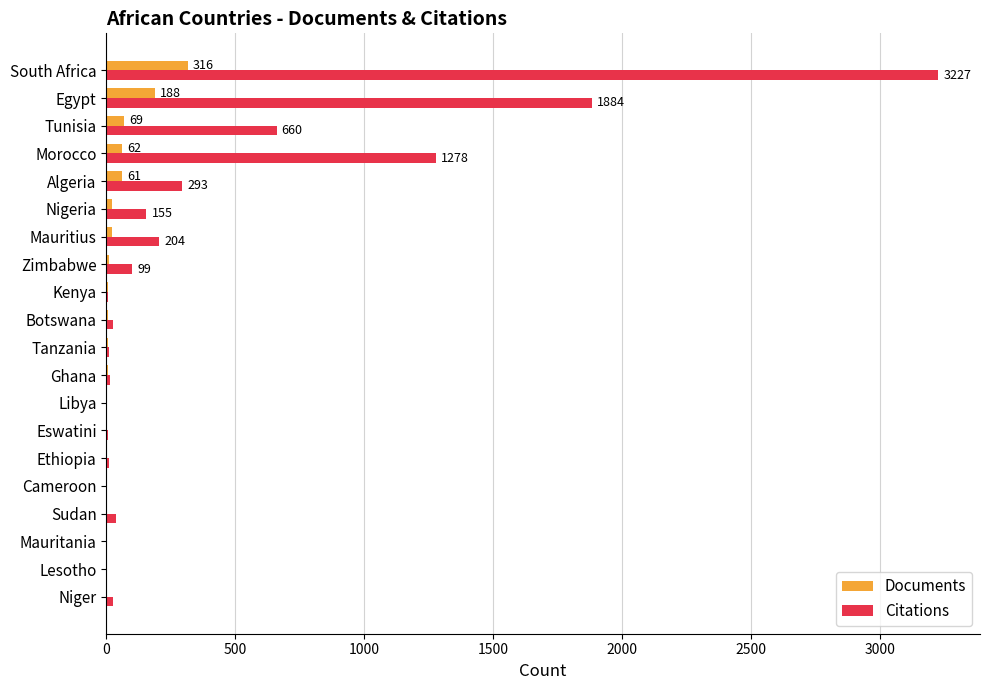

The Citations series shows 3227 at South Africa. True or false?

True